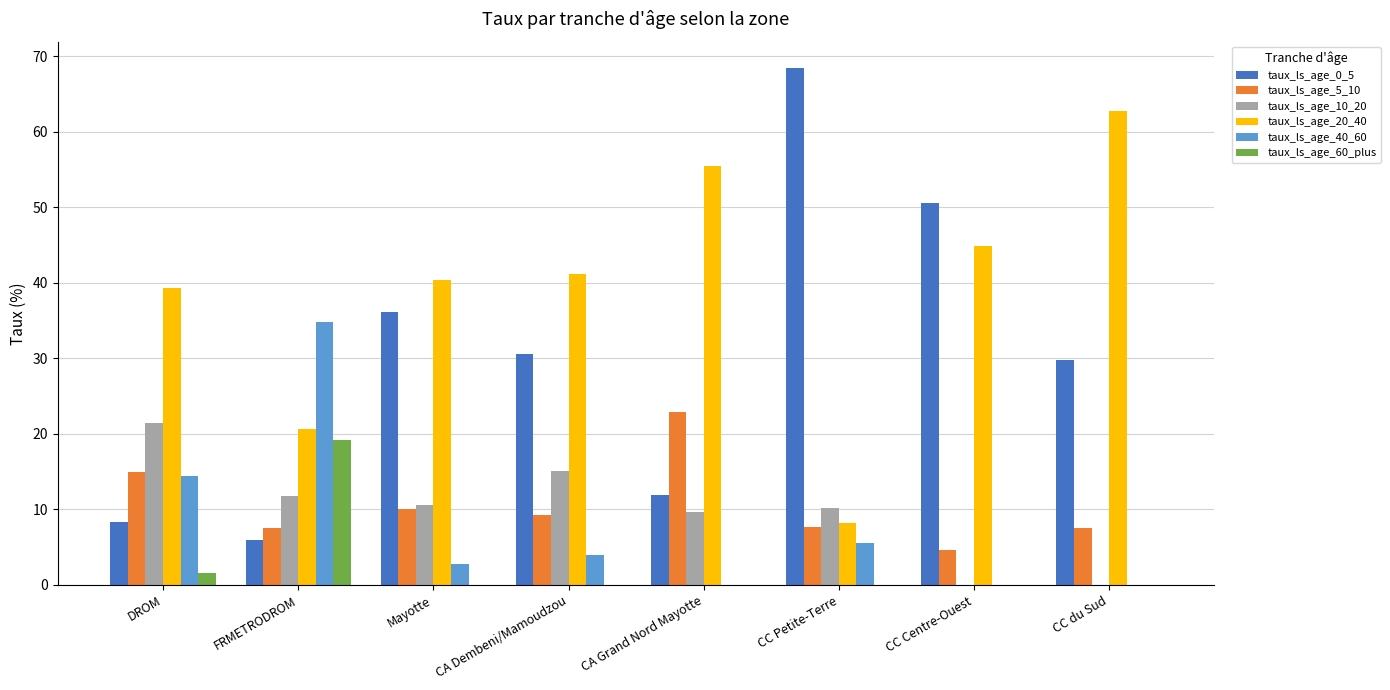

Which category has the highest value in the taux_ls_age_20_40 series?

CC du Sud